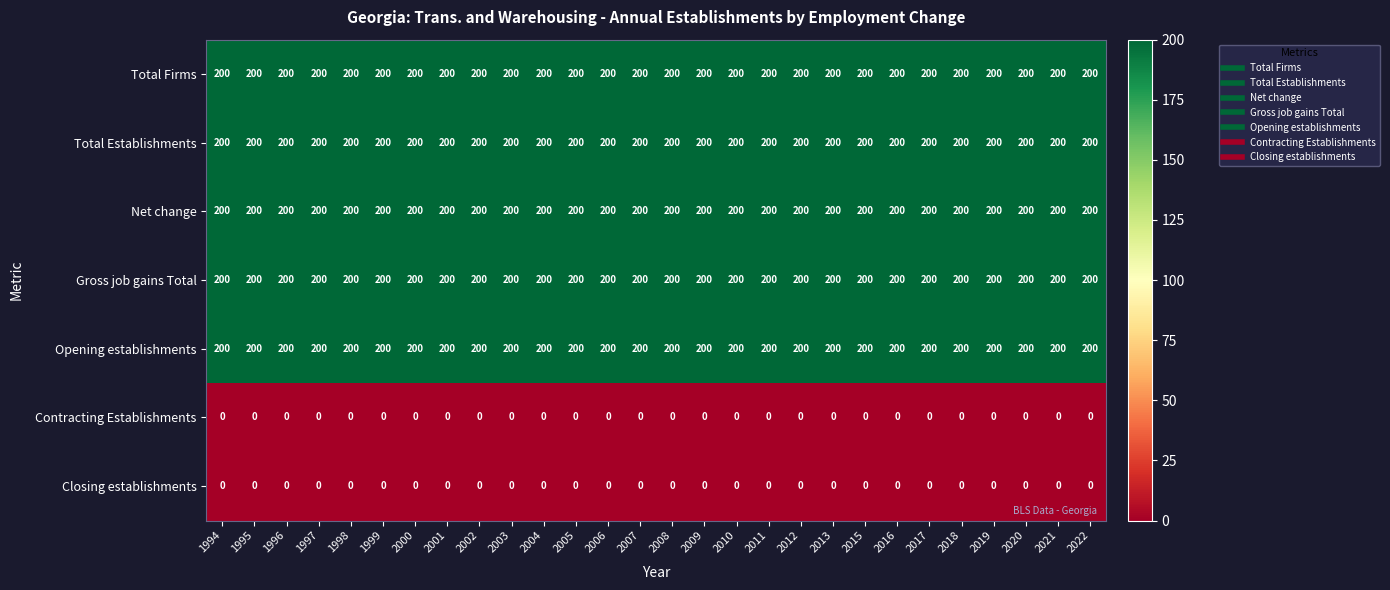

The Closing establishments series shows 0 at 2007. True or false?

True